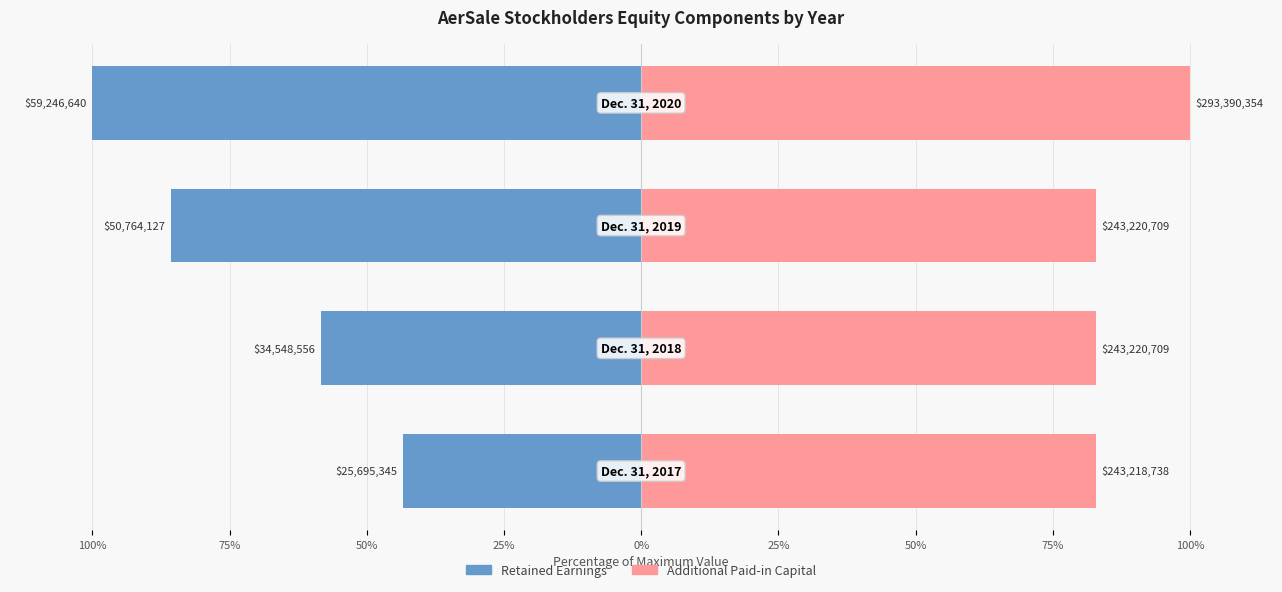

How many bars are there in total?

8